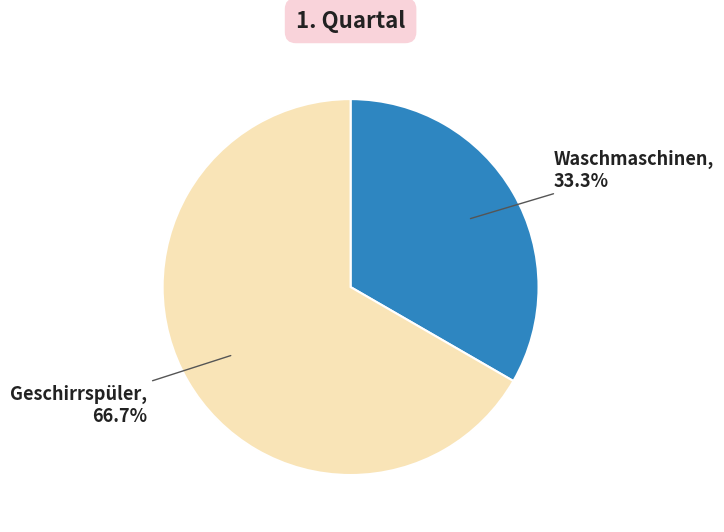

Is there a majority slice in this chart?

Yes